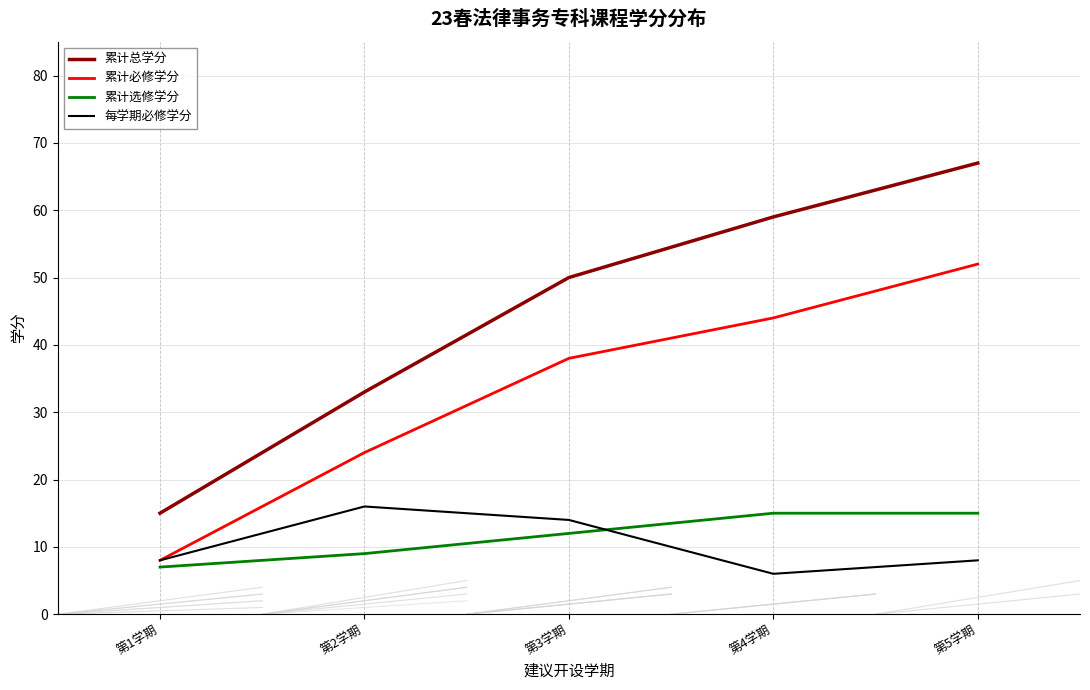

What is the approximate value of 每学期必修学分 at 第4学期, to the nearest 10?

10